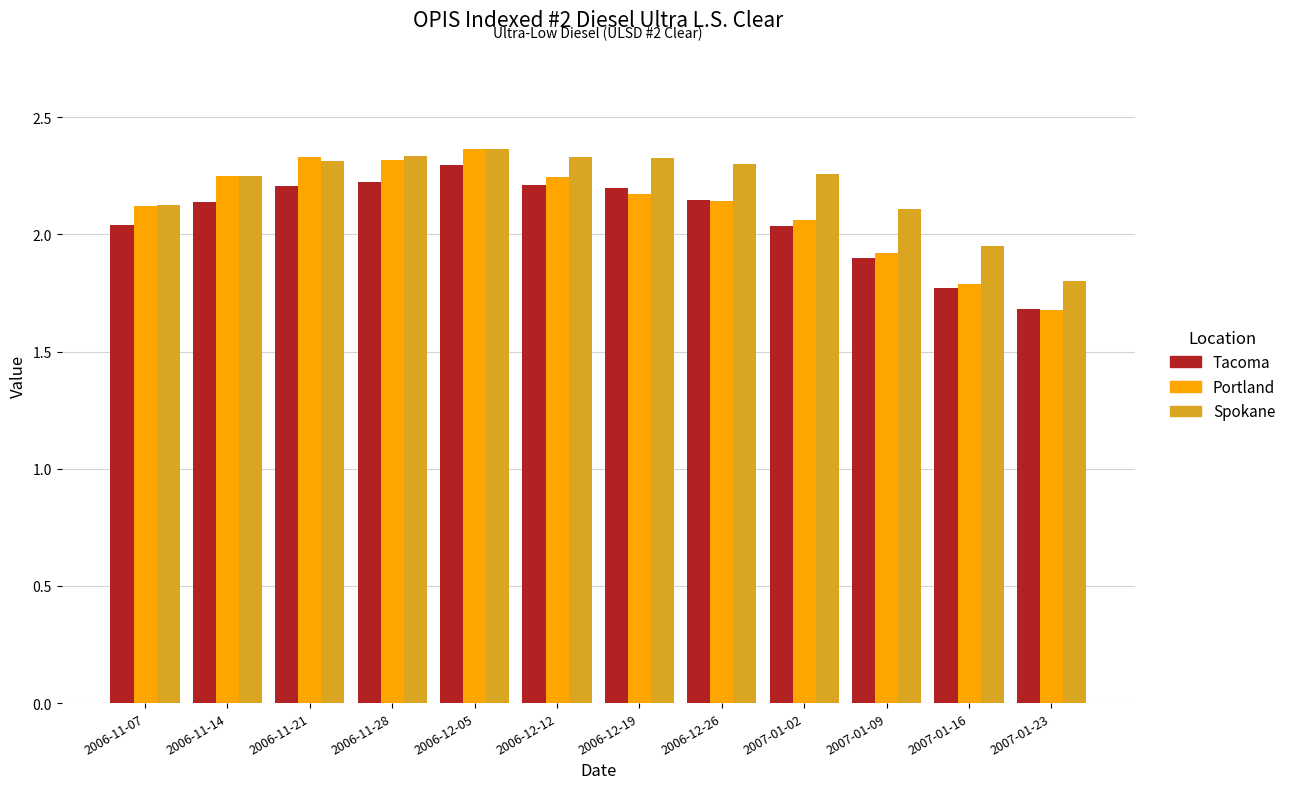

What is the minimum value for Portland?

1.7